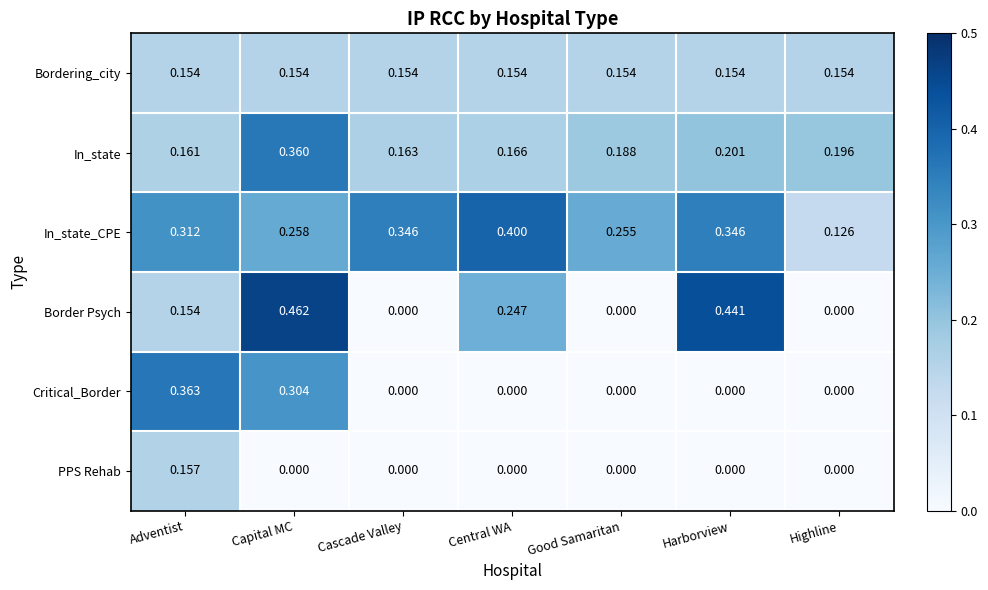

List the series in order of their peak value, lowest first.

Bordering_city, PPS Rehab, In_state, Critical_Border, In_state_CPE, Border Psych